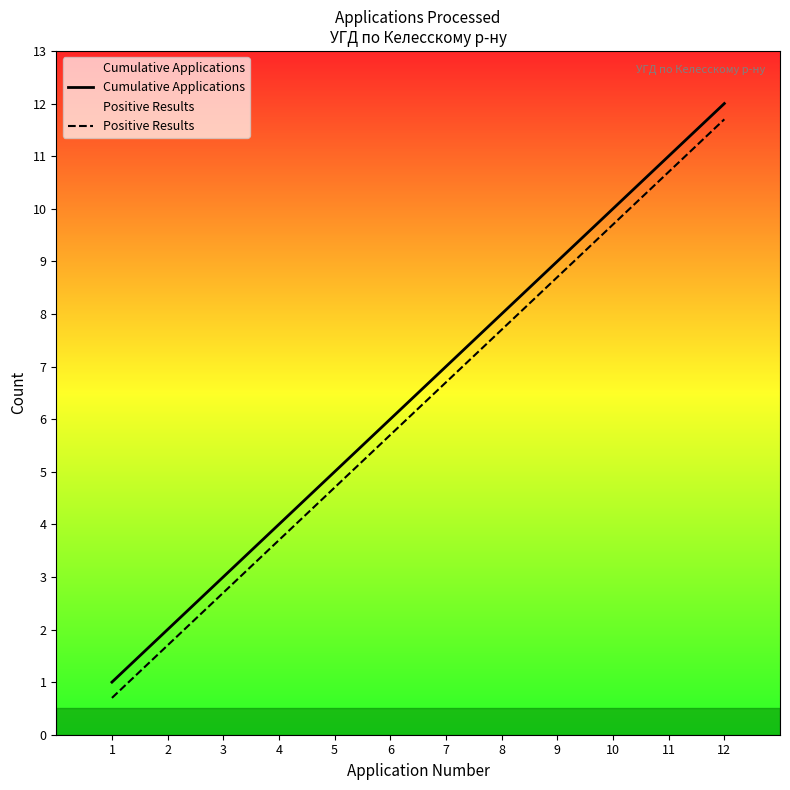

True or false: Positive Results and Cumulative Applications cross at least once.

False